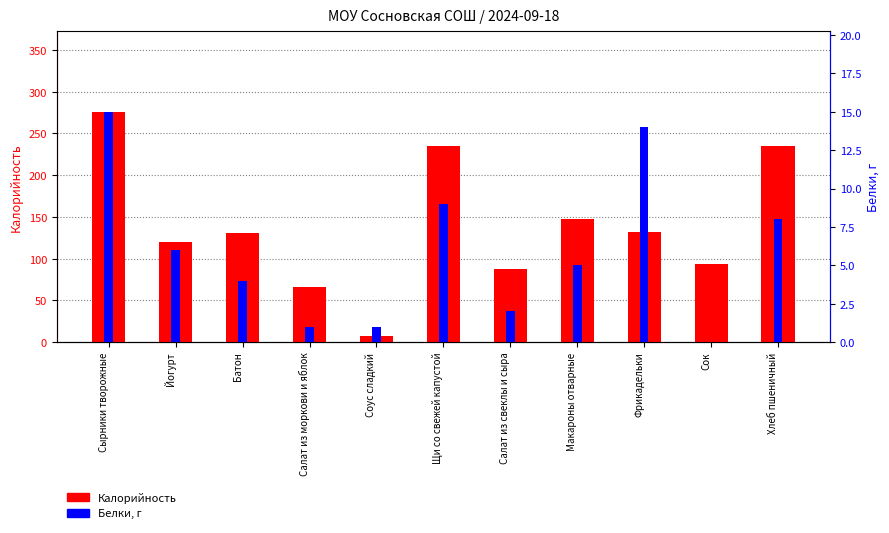

Reading left to right, what are all the values shown in this chart?

Калорийность: 276	120	131	66	7	235	88	147	132	94	235
Белки: 15	6	4	1	1	9	2	5	14	0	8